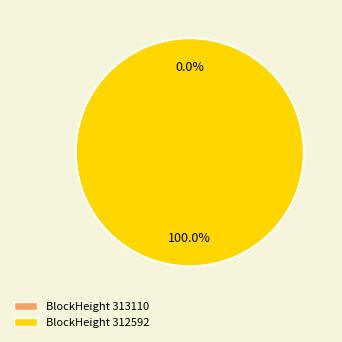

To the nearest percent, what percentage of the pie is 312592?

100%